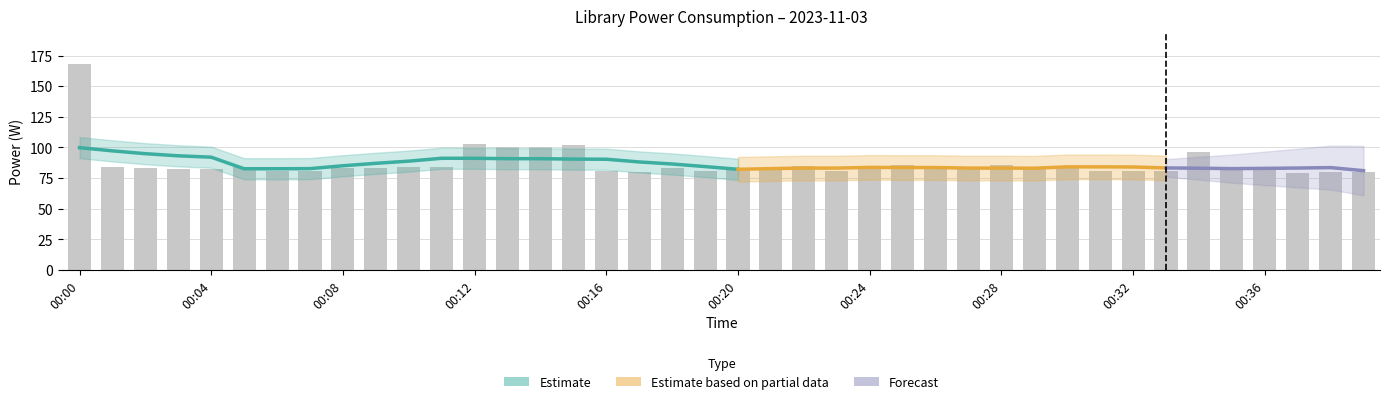

At which category does the chart reach its minimum across all series?

00:37